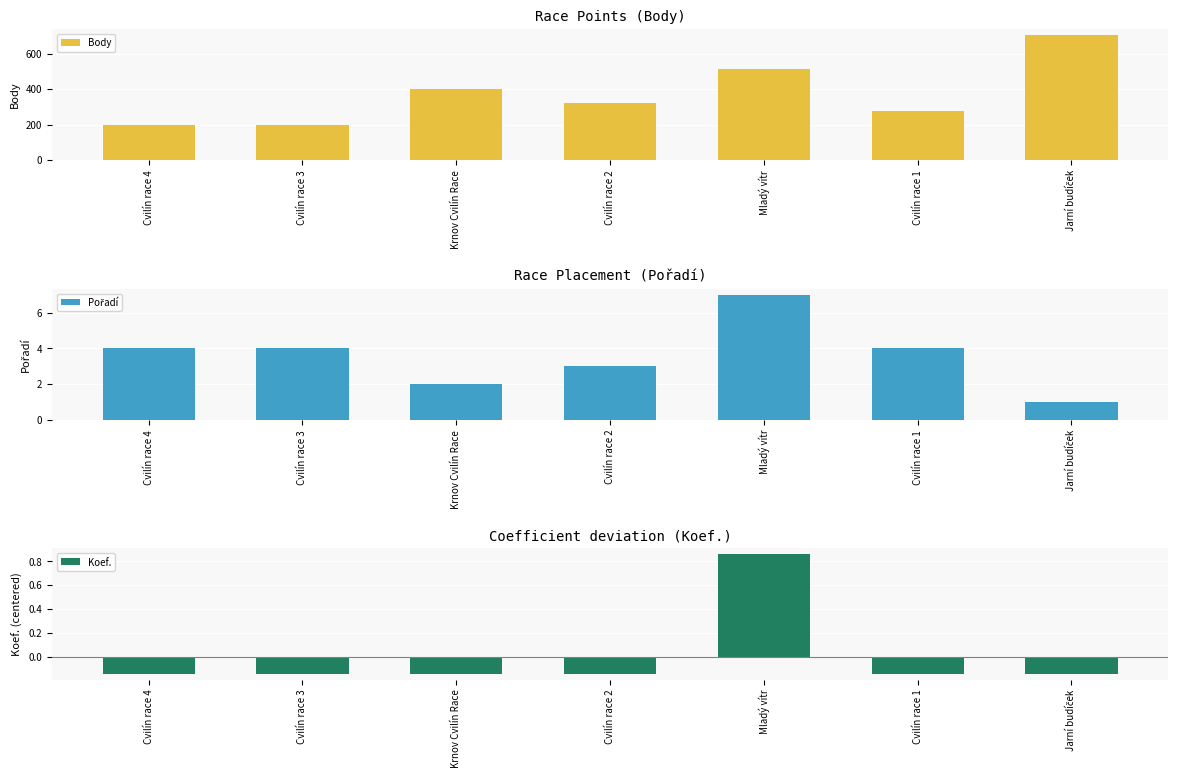

The value of Koef. at Krnov Cvilín Race is -0.1. True or false?

True